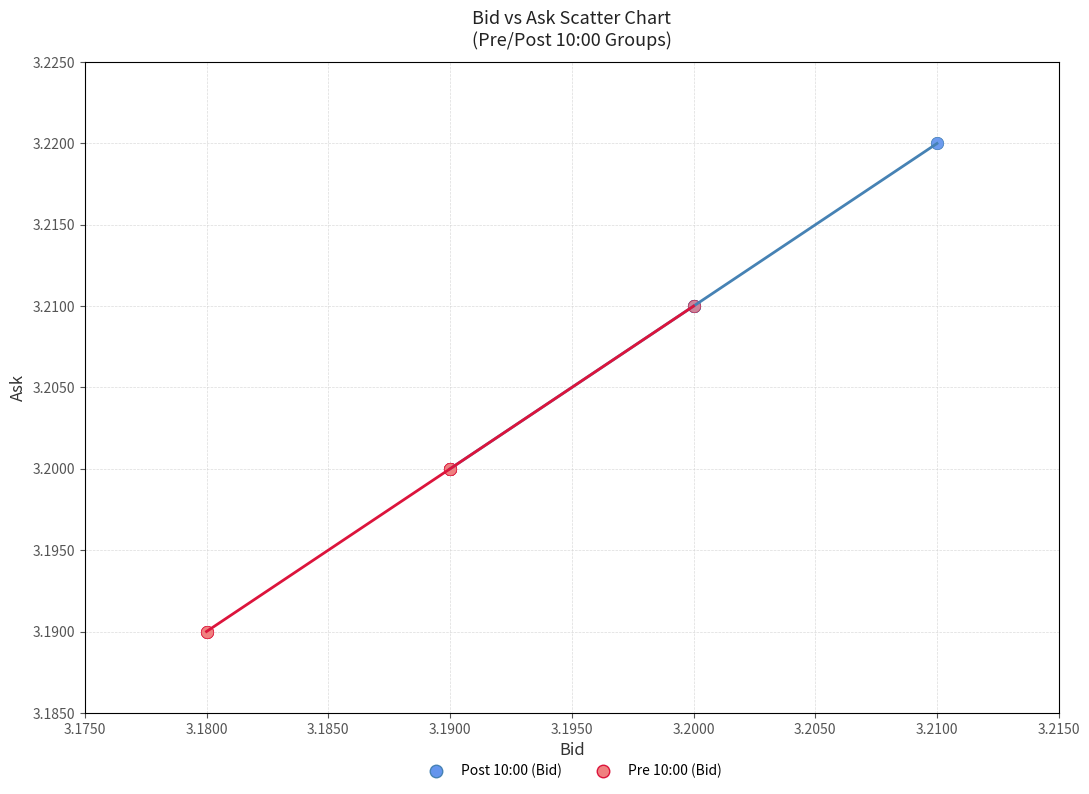

Which series contains the highest Y value?

Post 10:00 (Bid)